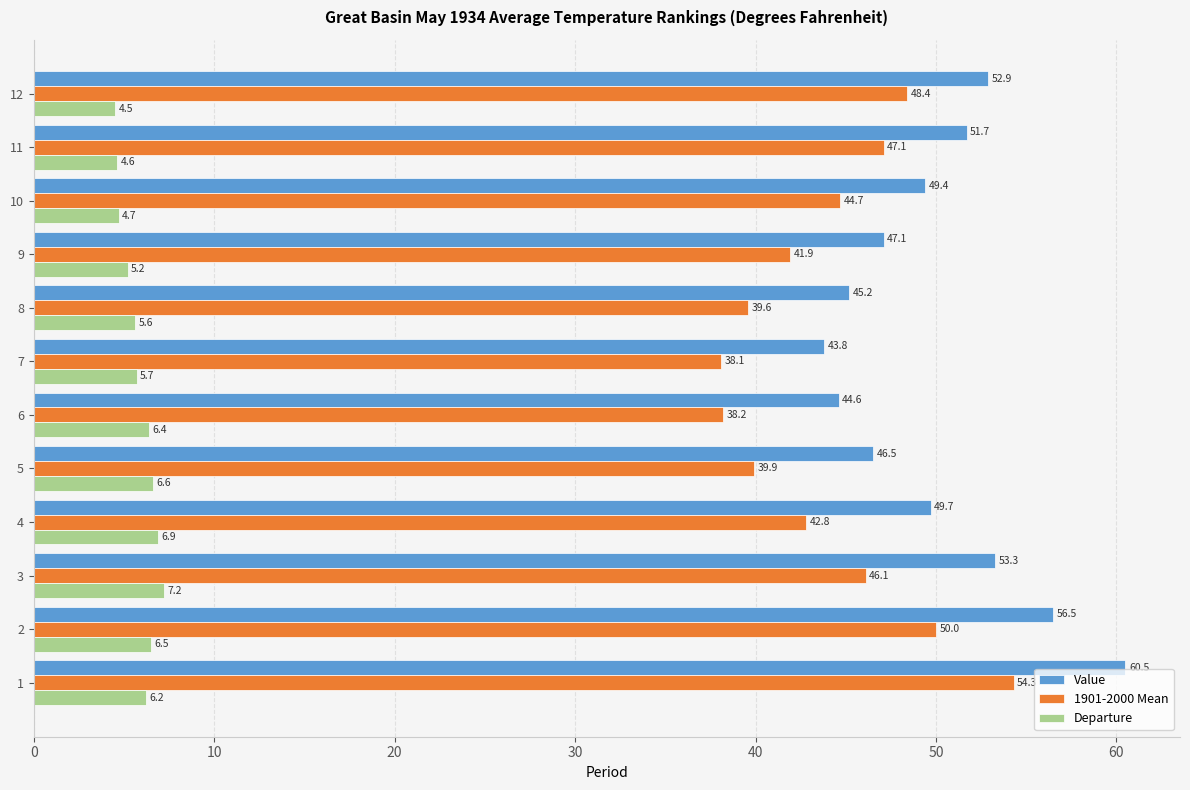

Which series has the largest range (max minus min)?

Value